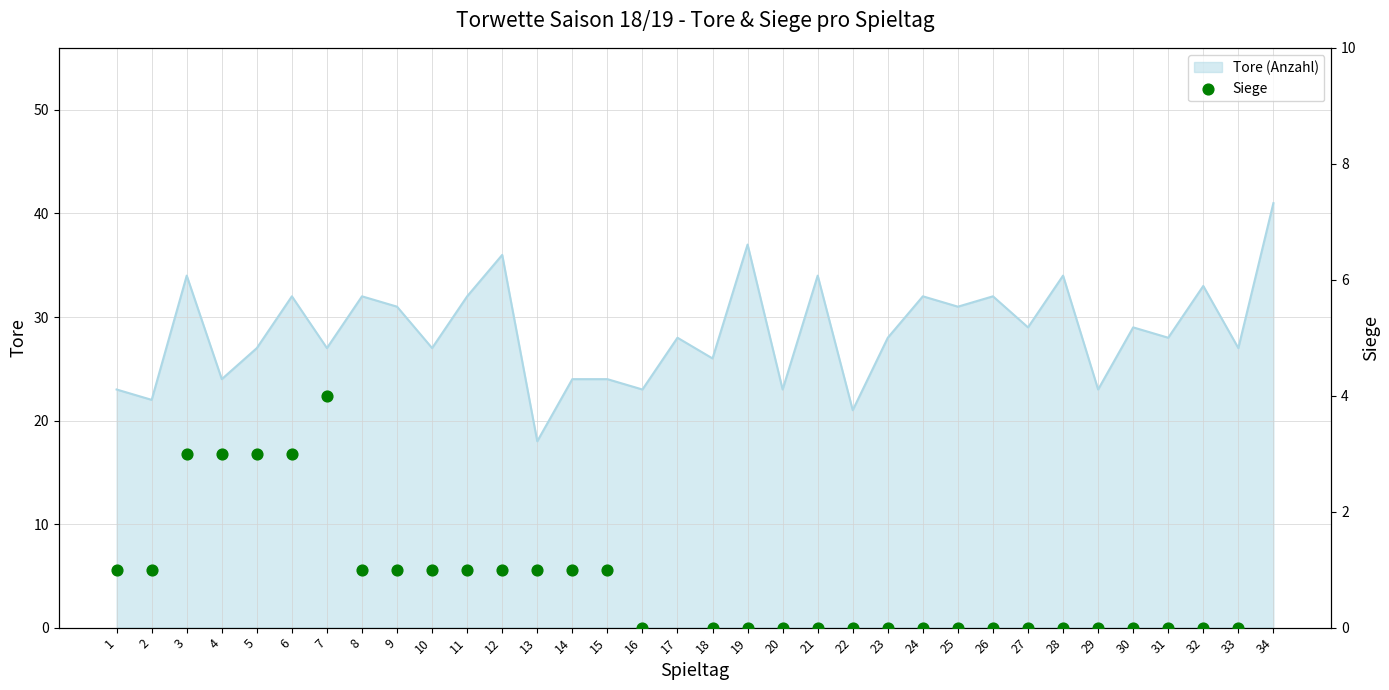

Between 3 and 11, which is larger?

3